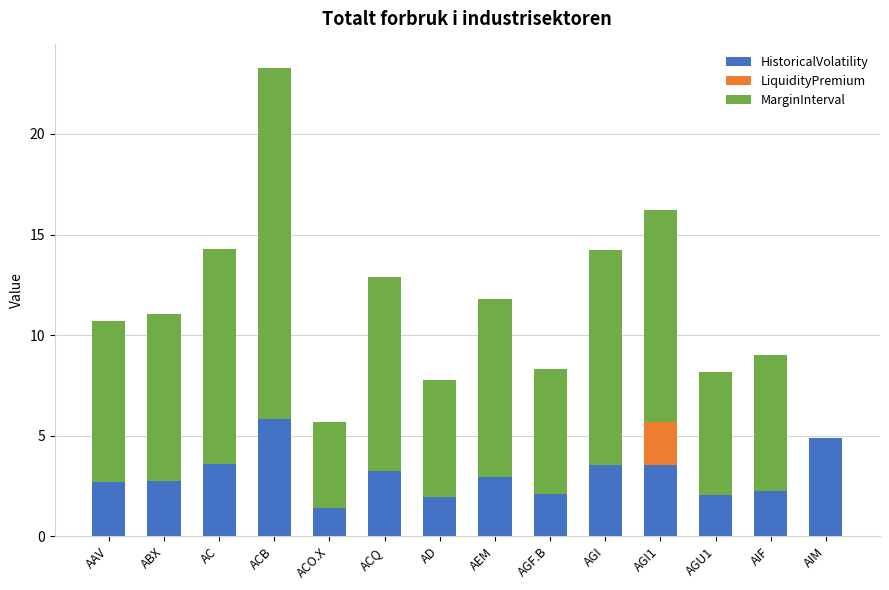

At which category is the sum across all series the highest?

ACB